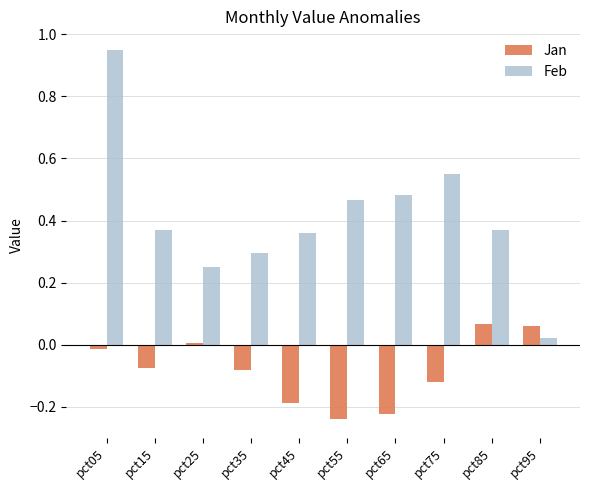

Rank the series by their average value, from highest to lowest.

Feb, Jan